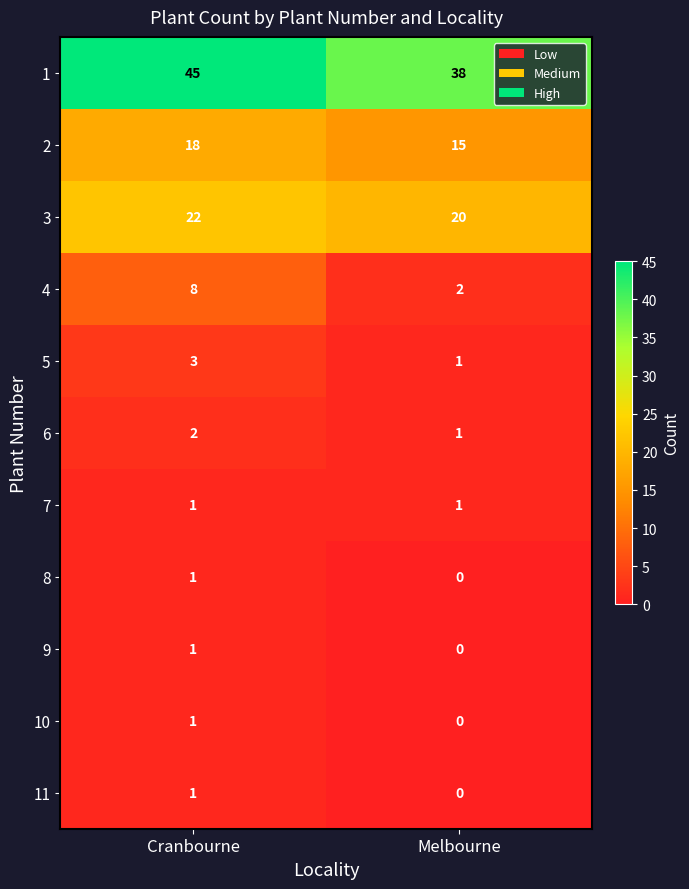

Which series has the largest range (max minus min)?

1